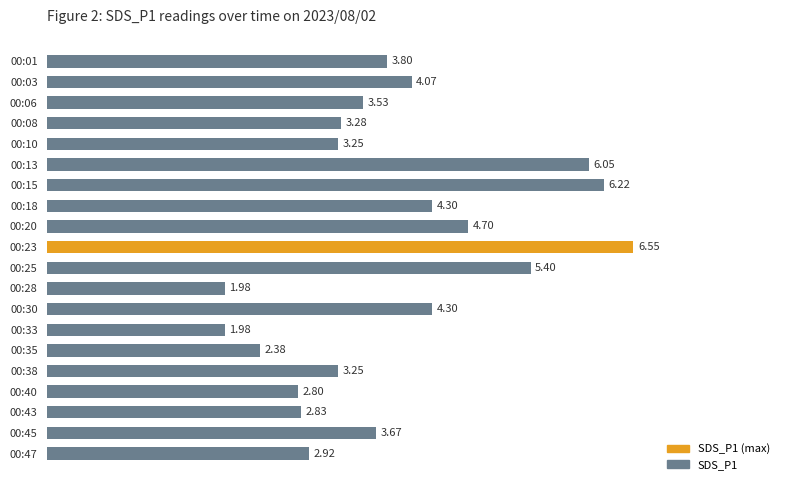

Between 00:43 and 00:38, which is larger?

00:38